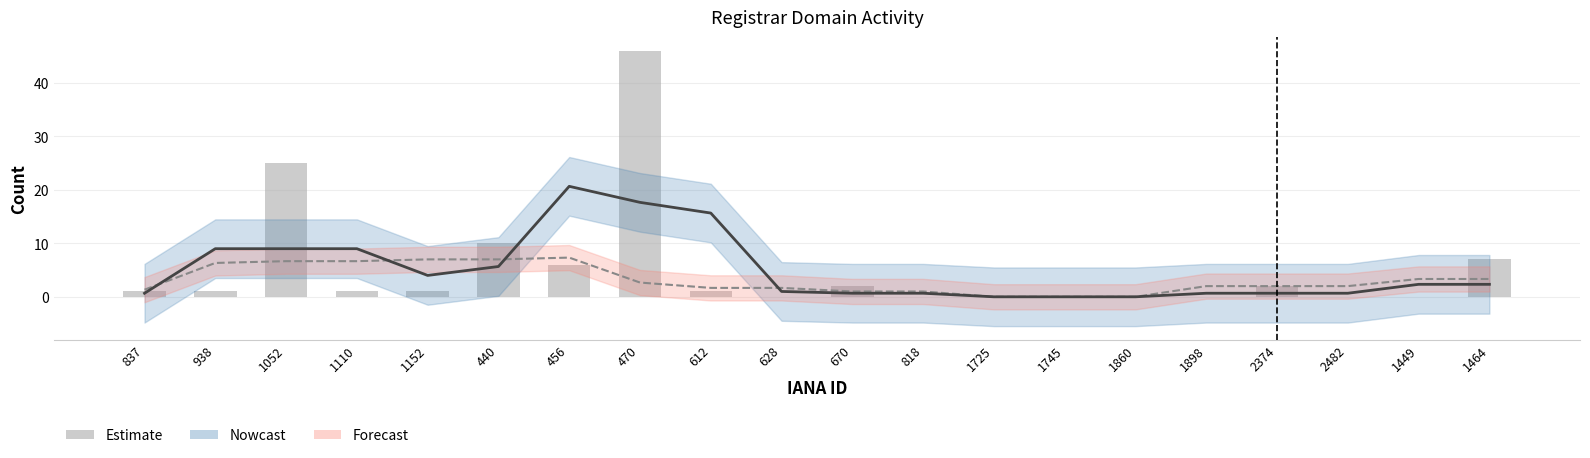

True or false: Nowcast (total-domains) has a value of 1.1 at 2482.

False